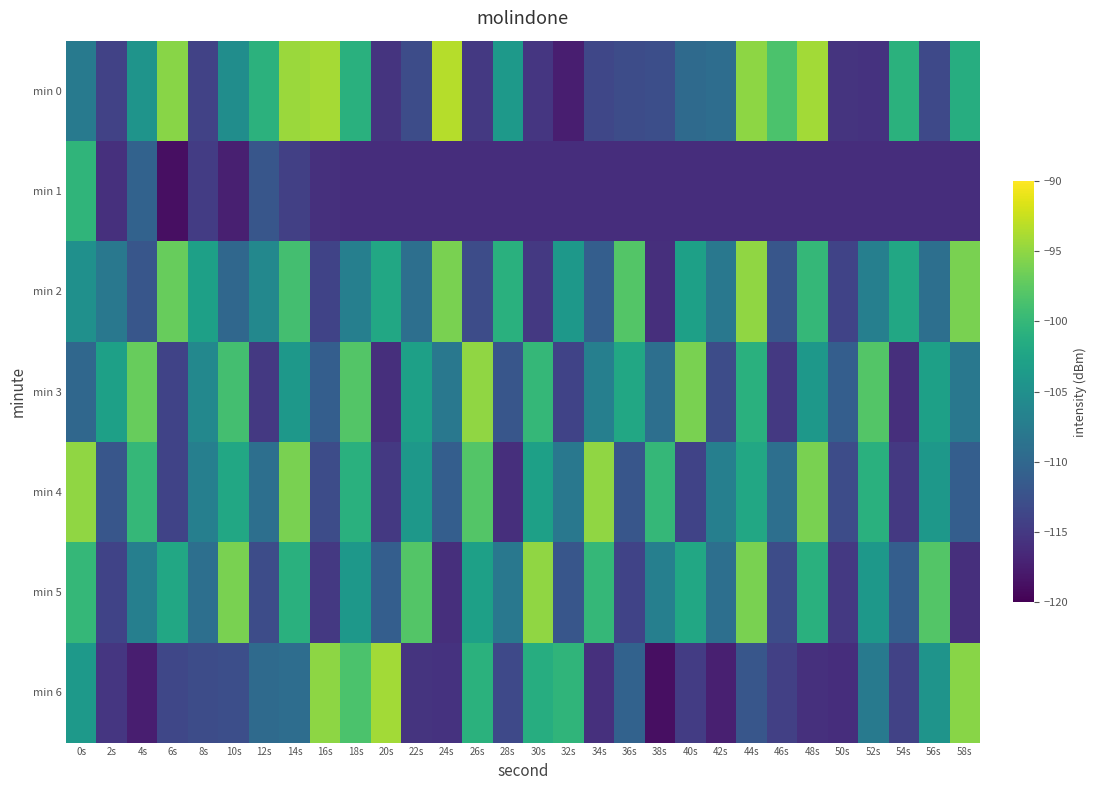

Reading right to left, list all the values displayed in this chart.

min 0: 58s=-101.3	56s=-113.4	54s=-100.8	52s=-115.6	50s=-115.5	48s=-94.1	46s=-98.5	44s=-95.1	42s=-109.3	40s=-109.7	38s=-112.8	36s=-113.0	34s=-113.6	32s=-117.5	30s=-115.3	28s=-103.8	26s=-115.1	24s=-93.3	22s=-113.1	20s=-115.5	18s=-101.0	16s=-94.0	14s=-94.5	12s=-100.7	10s=-105.3	8s=-114.1	6s=-95.3	4s=-104.4	2s=-114.0	0s=-107.7
min 1: 58s=-116.0	56s=-116.0	54s=-116.0	52s=-116.0	50s=-116.0	48s=-116.0	46s=-116.0	44s=-116.0	42s=-116.0	40s=-116.0	38s=-116.0	36s=-116.0	34s=-116.0	32s=-116.0	30s=-116.0	28s=-116.0	26s=-116.0	24s=-116.0	22s=-116.0	20s=-116.0	18s=-116.0	16s=-115.8	14s=-114.3	12s=-112.0	10s=-117.3	8s=-114.7	6s=-118.8	4s=-110.6	2s=-115.8	0s=-100.4
min 2: 58s=-96.0	56s=-109.0	54s=-102.0	52s=-107.0	50s=-114.0	48s=-100.0	46s=-112.0	44s=-95.0	42s=-108.0	40s=-103.0	38s=-116.0	36s=-98.0	34s=-111.0	32s=-104.0	30s=-115.0	28s=-101.0	26s=-113.0	24s=-96.0	22s=-109.0	20s=-102.0	18s=-107.0	16s=-114.0	14s=-99.0	12s=-106.0	10s=-110.0	8s=-103.0	6s=-97.0	4s=-112.0	2s=-108.0	0s=-105.0
min 3: 58s=-108.0	56s=-103.0	54s=-116.0	52s=-98.0	50s=-111.0	48s=-104.0	46s=-115.0	44s=-101.0	42s=-113.0	40s=-96.0	38s=-109.0	36s=-102.0	34s=-107.0	32s=-114.0	30s=-100.0	28s=-112.0	26s=-95.0	24s=-108.0	22s=-103.0	20s=-116.0	18s=-98.0	16s=-111.0	14s=-104.0	12s=-115.0	10s=-99.0	8s=-106.0	6s=-114.0	4s=-97.0	2s=-103.0	0s=-110.0
min 4: 58s=-111.0	56s=-104.0	54s=-115.0	52s=-101.0	50s=-113.0	48s=-96.0	46s=-109.0	44s=-102.0	42s=-107.0	40s=-114.0	38s=-100.0	36s=-112.0	34s=-95.0	32s=-108.0	30s=-103.0	28s=-116.0	26s=-98.0	24s=-111.0	22s=-104.0	20s=-115.0	18s=-101.0	16s=-113.0	14s=-96.0	12s=-109.0	10s=-102.0	8s=-107.0	6s=-114.0	4s=-100.0	2s=-112.0	0s=-95.0
min 5: 58s=-116.0	56s=-98.0	54s=-111.0	52s=-104.0	50s=-115.0	48s=-101.0	46s=-113.0	44s=-96.0	42s=-109.0	40s=-102.0	38s=-107.0	36s=-114.0	34s=-100.0	32s=-112.0	30s=-95.0	28s=-108.0	26s=-103.0	24s=-116.0	22s=-98.0	20s=-111.0	18s=-104.0	16s=-115.0	14s=-101.0	12s=-113.0	10s=-96.0	8s=-109.0	6s=-102.0	4s=-107.0	2s=-114.0	0s=-100.0
min 6: 58s=-95.3	56s=-104.4	54s=-114.0	52s=-107.7	50s=-116.0	48s=-115.8	46s=-114.3	44s=-112.0	42s=-117.3	40s=-114.7	38s=-118.8	36s=-110.6	34s=-115.8	32s=-100.4	30s=-101.3	28s=-113.4	26s=-100.8	24s=-115.6	22s=-115.5	20s=-94.1	18s=-98.5	16s=-95.1	14s=-109.3	12s=-109.7	10s=-112.8	8s=-113.0	6s=-113.6	4s=-117.5	2s=-115.3	0s=-103.8